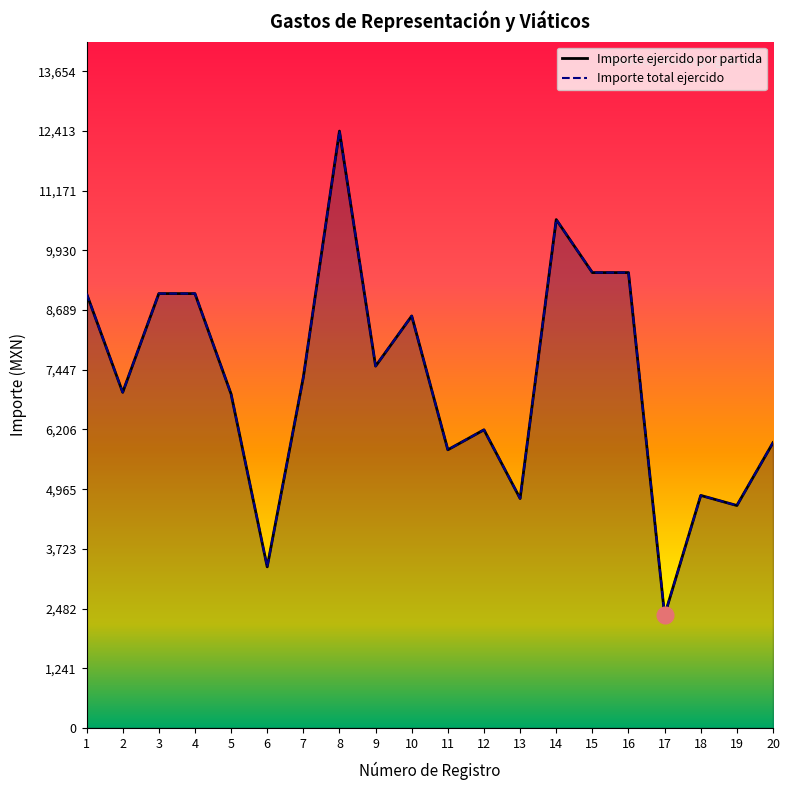

Which label corresponds to the smallest value in the chart?

17